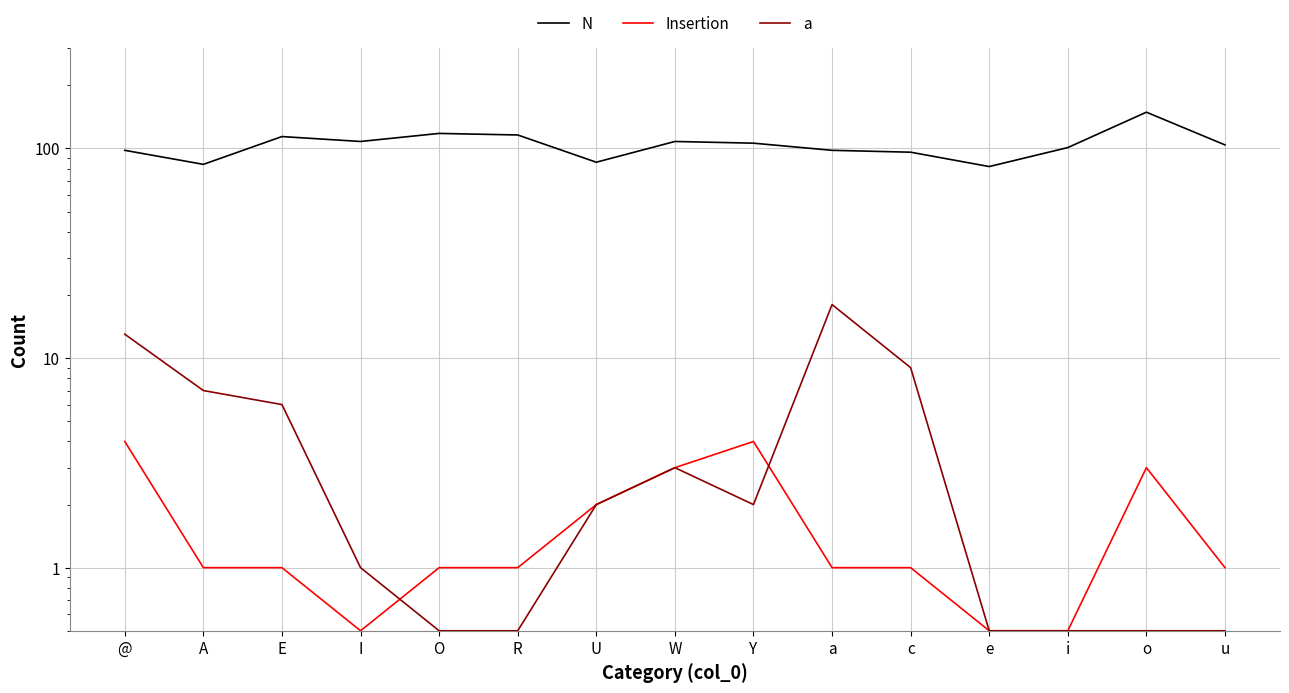

Which has a higher value, i or U?

i